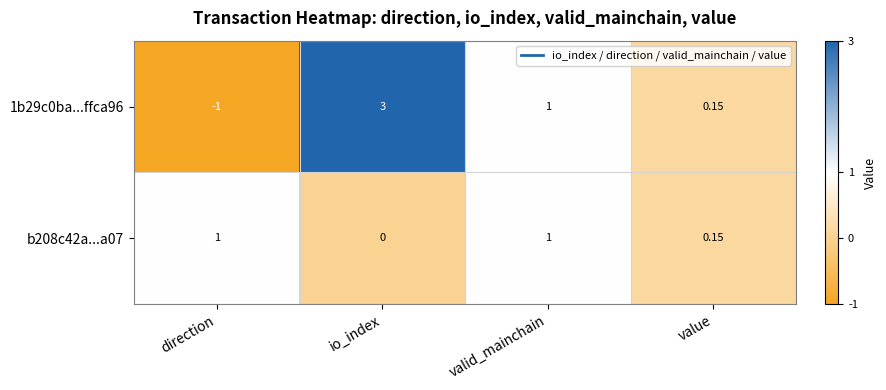

How many series are shown in this chart?

2